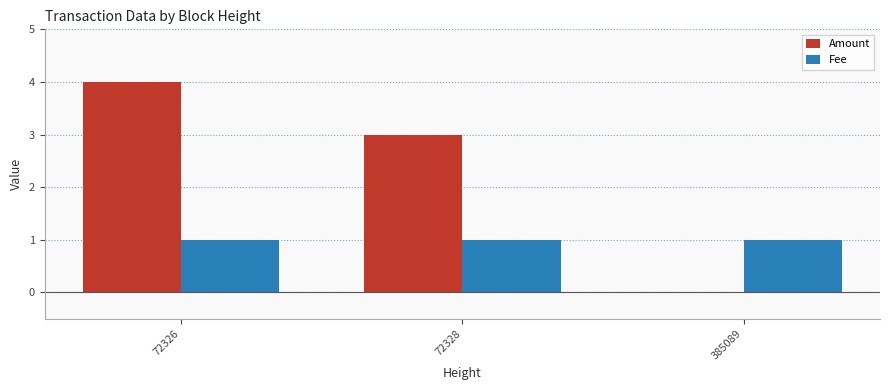

Which category has the highest value across all series?

72326